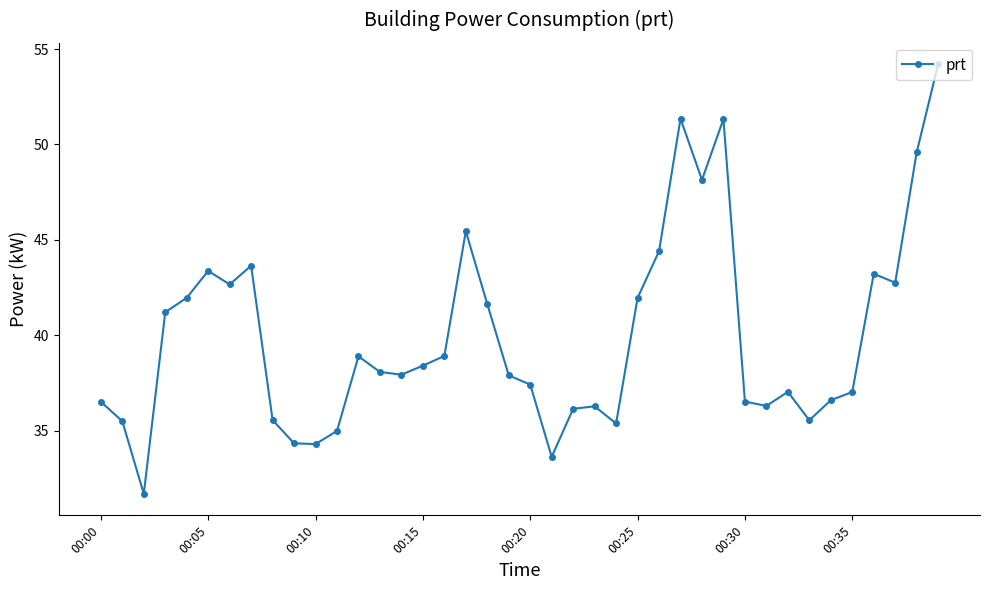

What is the value of the 28th point from the left?

51.4